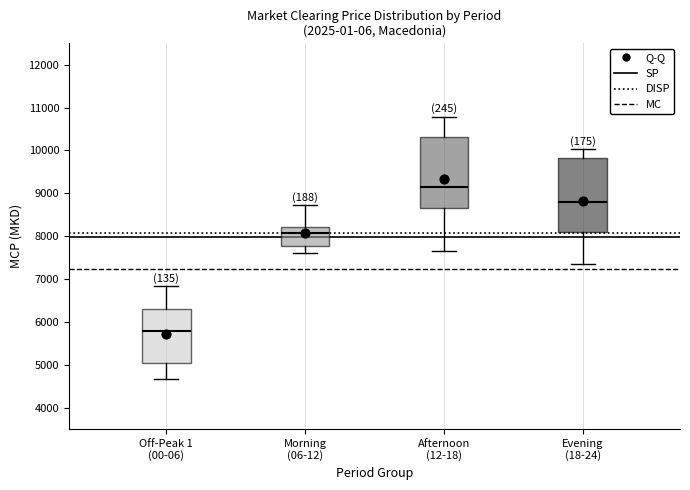

Reading left to right, transcribe this box plot: for each box, give where its median line is, the range the box spans, and where its two whiskers end, as read against the y-axis. The values are not printed on the chart, so give them approximately, as read against the axis.

Off-Peak 1 (00-06): median 5800, box 5000 to 6300, whiskers 4700 to 6800
Morning (06-12): median 8100, box 7800 to 8200, whiskers 7600 to 8700
Afternoon (12-18): median 9200, box 8700 to 10300, whiskers 7700 to 10800
Evening (18-24): median 8800, box 8100 to 9800, whiskers 7400 to 10000